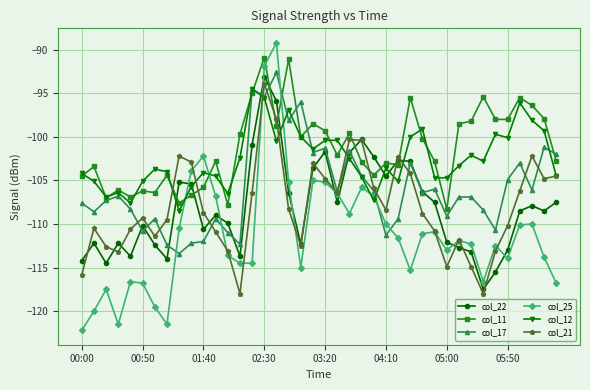

How many intersections are there between col_22 and col_25?

8